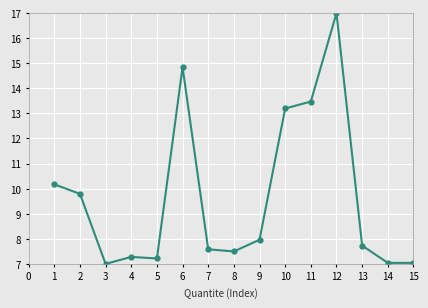

How many data points does each series have?

15